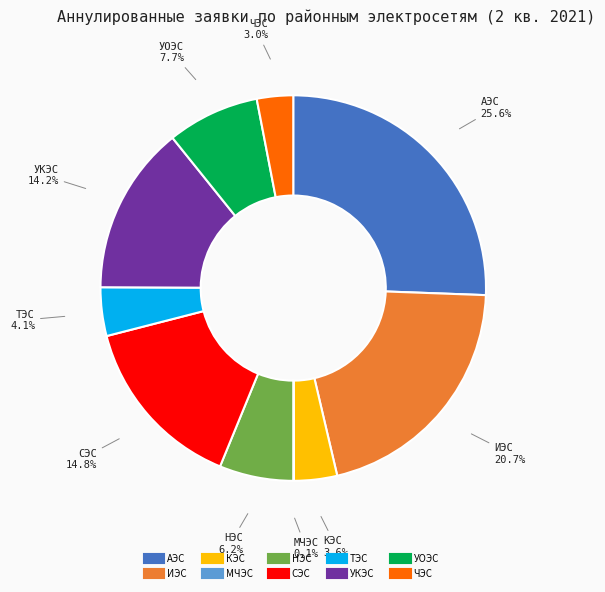

Which has a higher value, УКЭС or СЭС?

СЭС